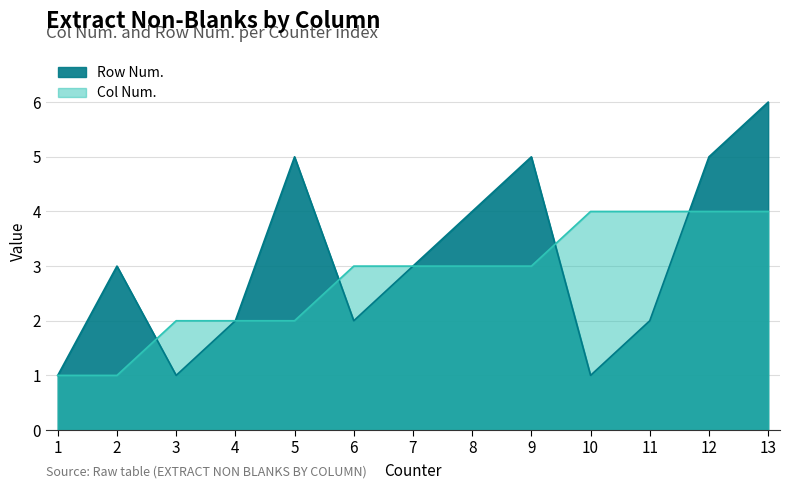

Where is Row Num. nearest to the value 3?

2